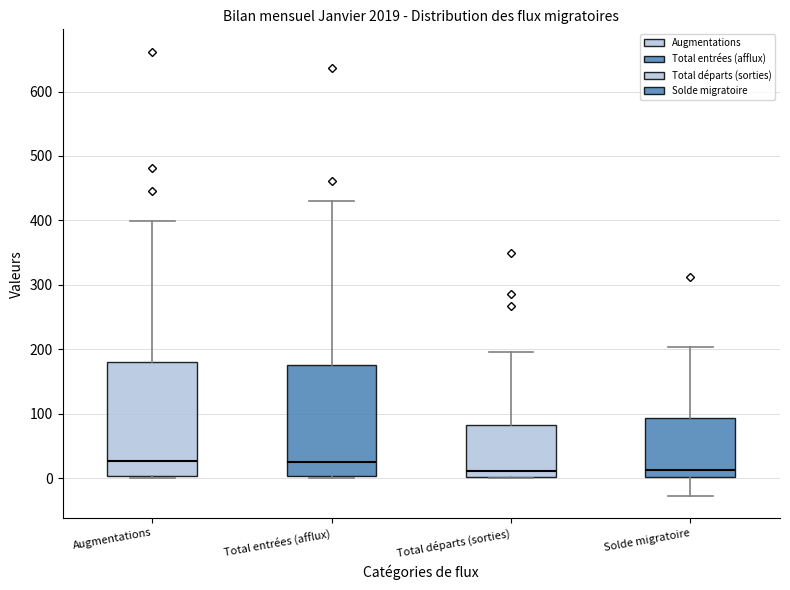

Where is the lower edge of the box for Solde migratoire on the y-axis? The values are not printed on the chart, so give them approximately, as read against the axis.

0